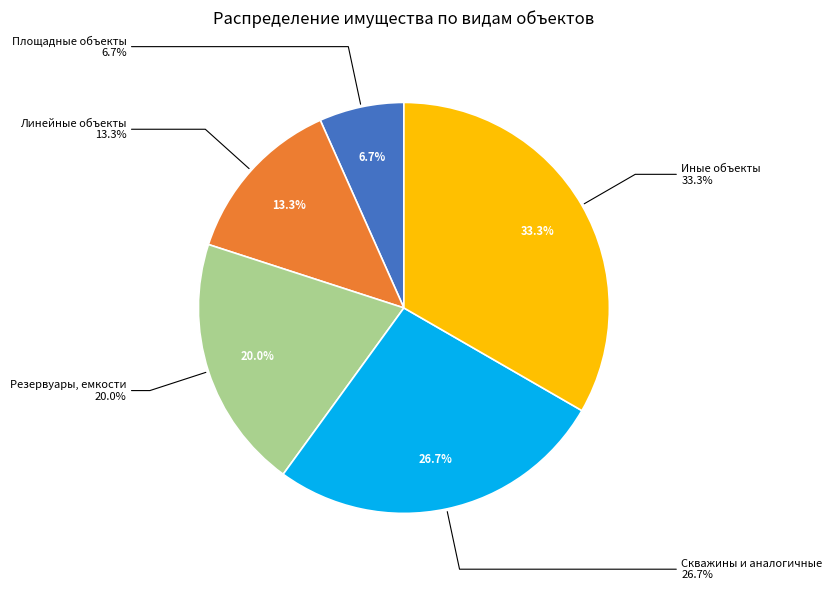

Which slice is the smallest?

Площадные объекты